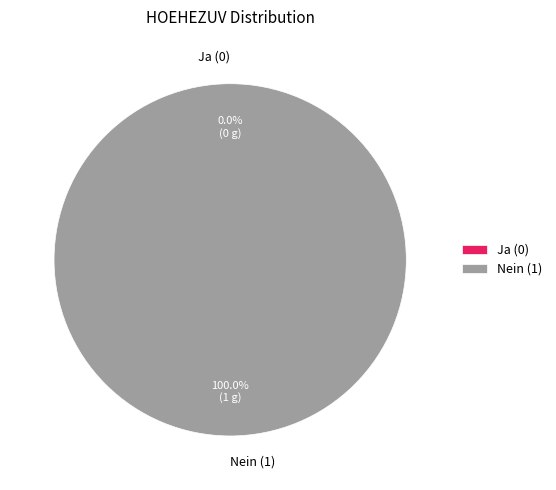

How many segments does this pie chart have?

2